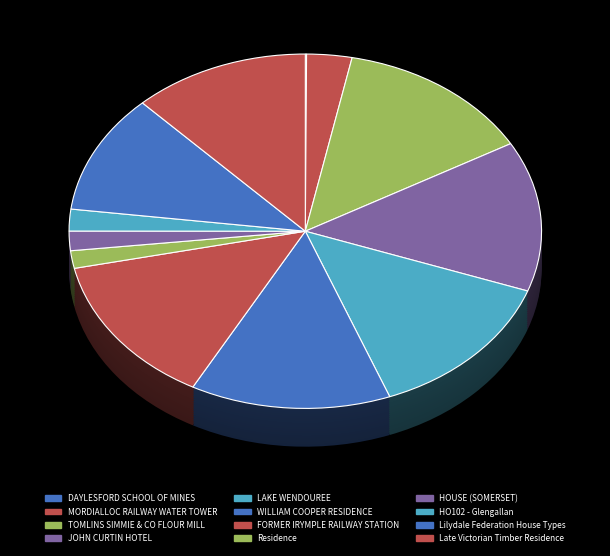

Which has a higher value, HO102 - Glengallan or JOHN CURTIN HOTEL?

JOHN CURTIN HOTEL